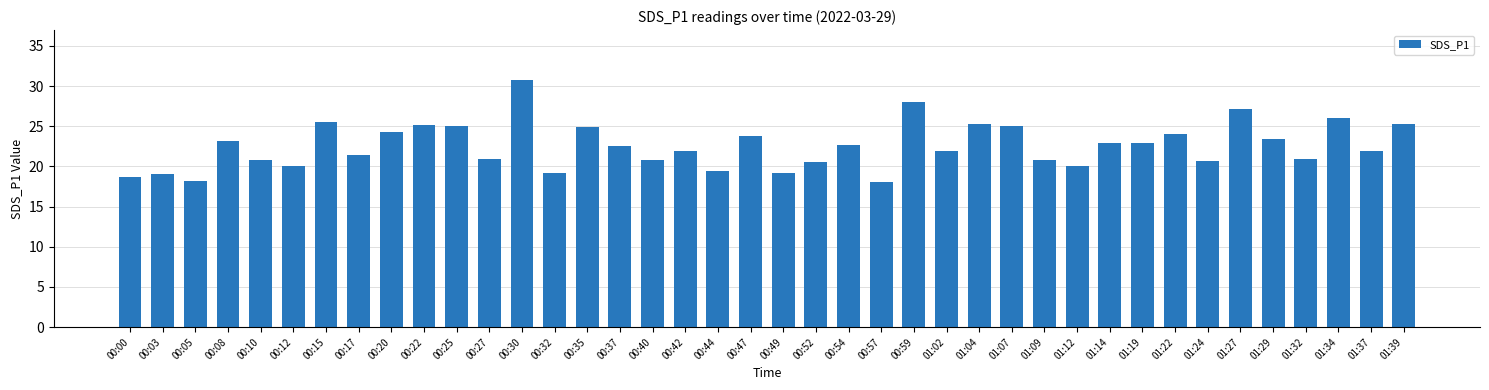

How many bars are there in total?

40